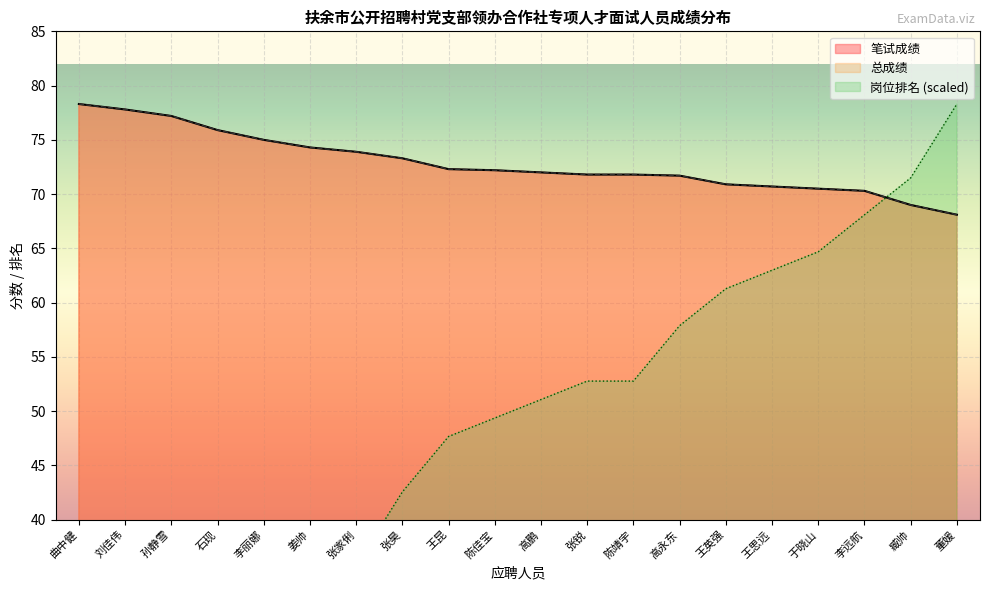

Which series changed the most between 孙静雪 and 姜帅?

岗位排名